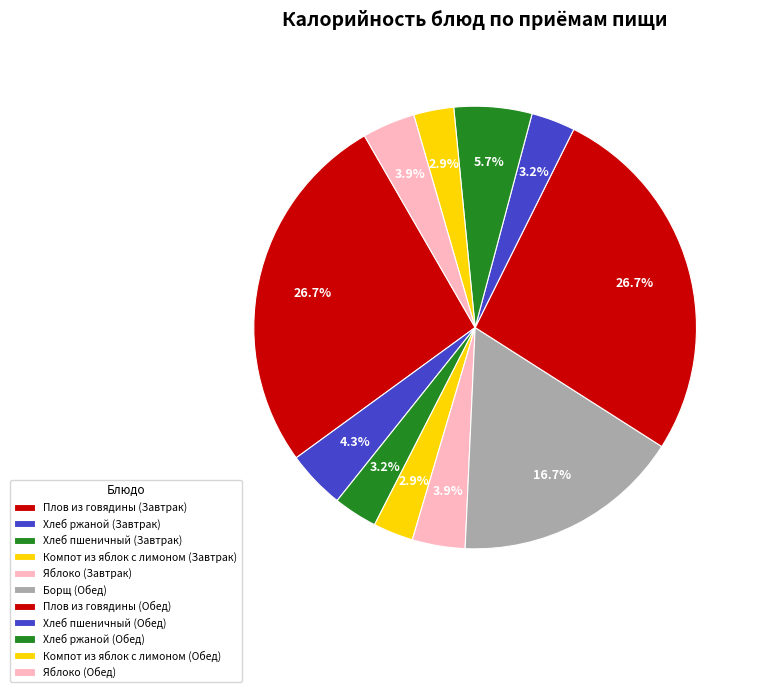

What percentage is NOT represented by Яблоко (Обед)?

96.1%